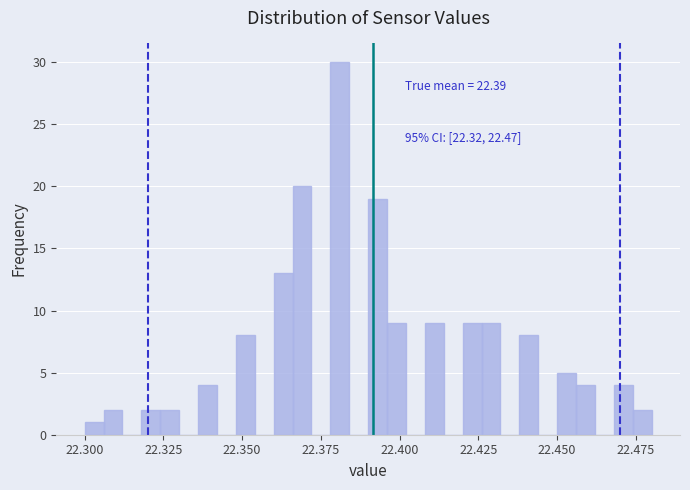

Around what value on the x-axis is the tallest bar? Give the approximate position of its centre, as read against the axis.

22.380